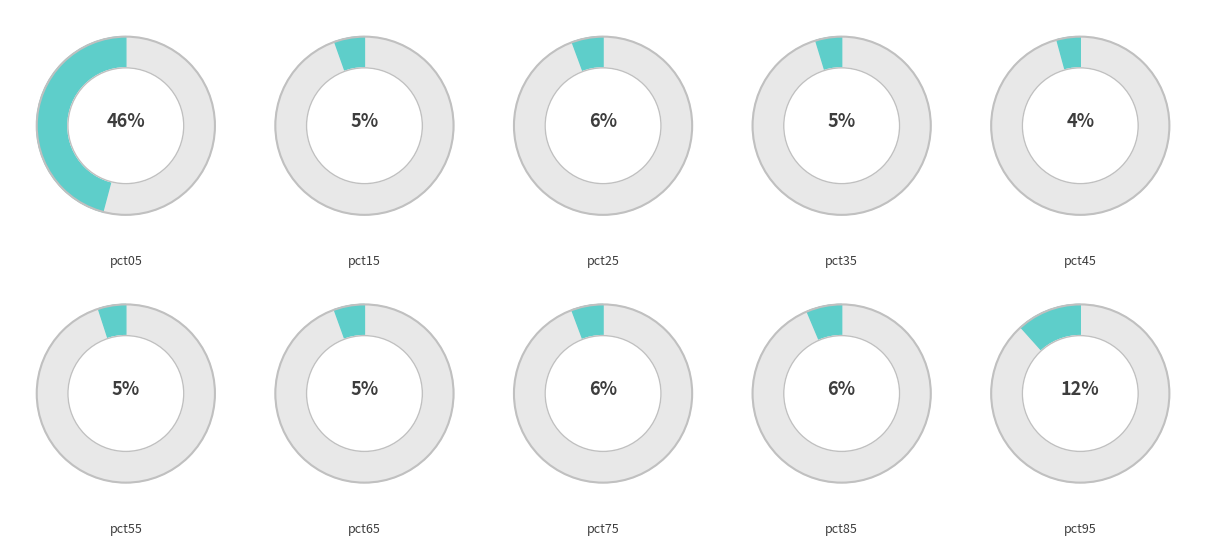

What percentage is NOT represented by pct65?

94.5%